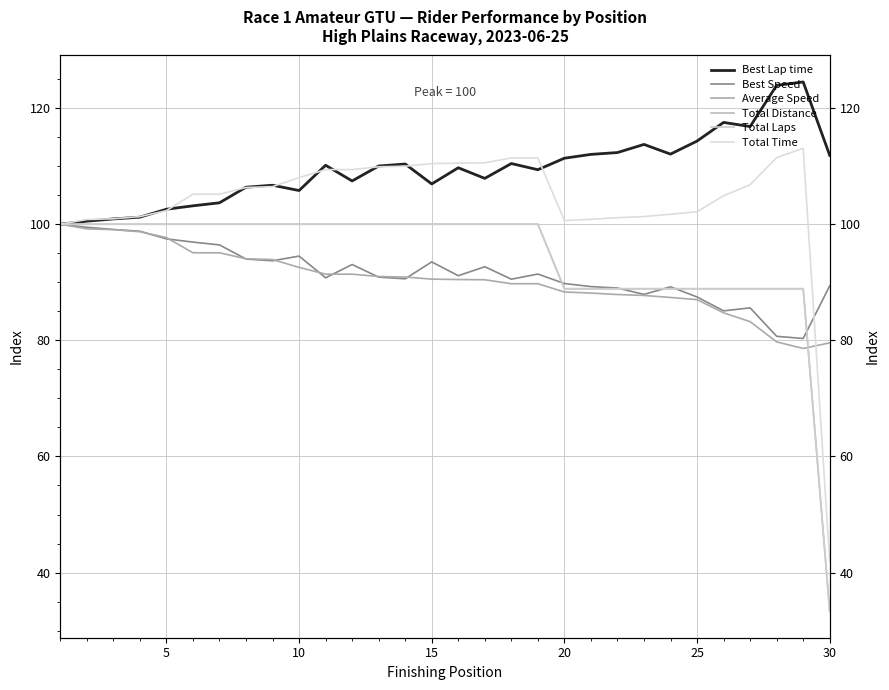

Which series has the widest spread of values?

Total Time